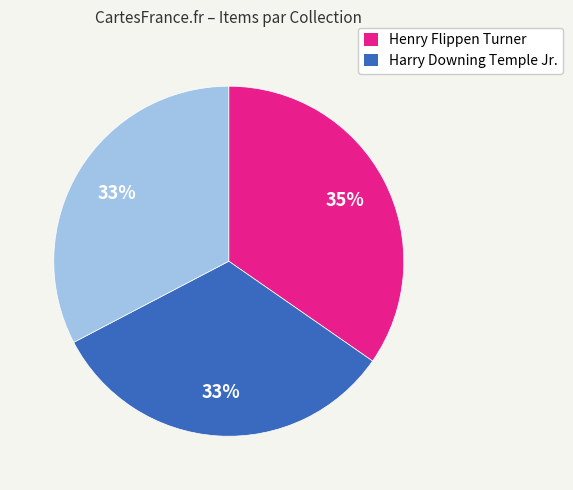

Count the number of slices in the pie.

3